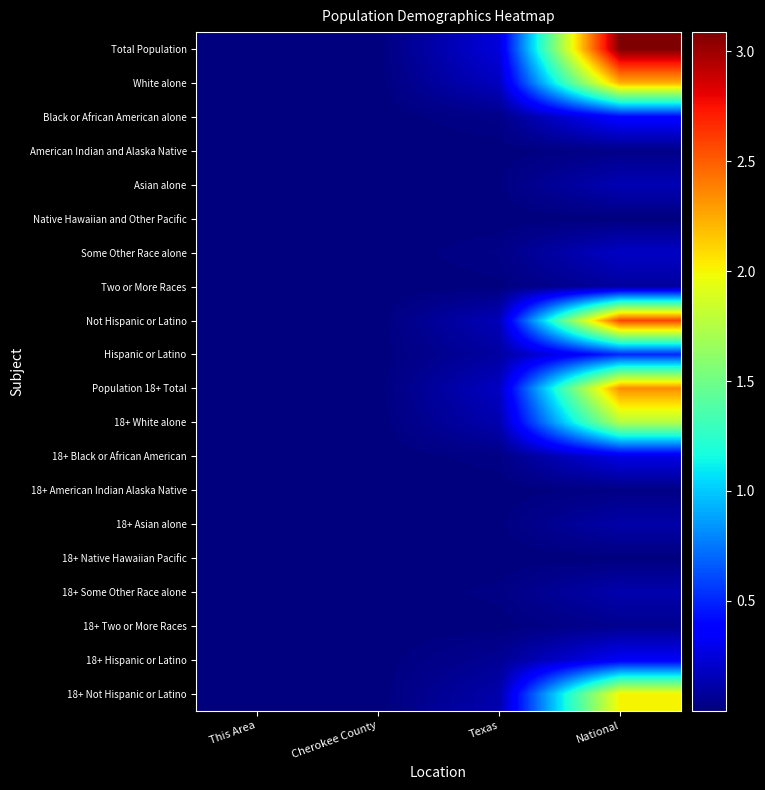

At how many categories does at least one series exceed 189276013?

1